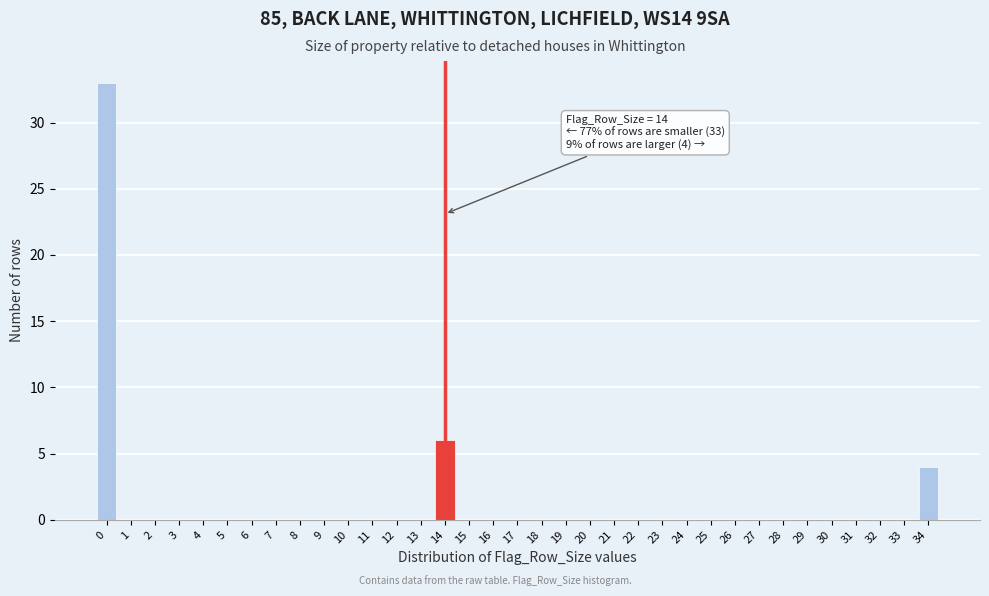

What is the maximum value shown in the chart?

33